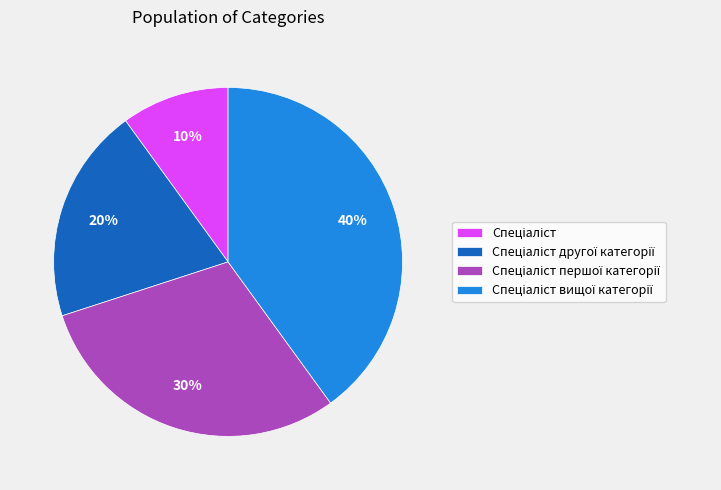

To the nearest percent, what is the difference between the largest and smallest slice percentages?

30%